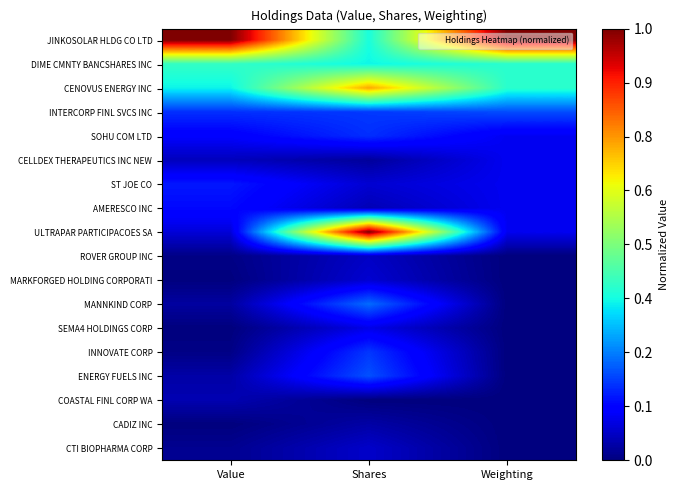

Reading right to left, transcribe all the data shown in this chart.

JINKOSOLAR HLDG CO LTD: Weighting=1.0	Shares=0.4	Value=1.0
DIME CMNTY BANCSHARES INC: Weighting=0.4	Shares=0.4	Value=0.4
CENOVUS ENERGY INC: Weighting=0.4	Shares=0.7	Value=0.4
INTERCORP FINL SVCS INC: Weighting=0.2	Shares=0.2	Value=0.2
SOHU COM LTD: Weighting=0.1	Shares=0.2	Value=0.1
CELLDEX THERAPEUTICS INC NEW: Weighting=0.1	Shares=0.0	Value=0.1
ST JOE CO: Weighting=0.1	Shares=0.1	Value=0.1
AMERESCO INC: Weighting=0.1	Shares=0.0	Value=0.1
ULTRAPAR PARTICIPACOES SA: Weighting=0.1	Shares=1.0	Value=0.1
ROVER GROUP INC: Weighting=0.0	Shares=0.1	Value=0.0
MARKFORGED HOLDING CORPORATI: Weighting=0.0	Shares=0.1	Value=0.0
MANNKIND CORP: Weighting=0.0	Shares=0.2	Value=0.0
SEMA4 HOLDINGS CORP: Weighting=0.0	Shares=0.1	Value=0.0
INNOVATE CORP: Weighting=0.0	Shares=0.2	Value=0.0
ENERGY FUELS INC: Weighting=0.0	Shares=0.2	Value=0.0
COASTAL FINL CORP WA: Weighting=0.0	Shares=0.0	Value=0.0
CADIZ INC: Weighting=0.0	Shares=0.0	Value=0.0
CTI BIOPHARMA CORP: Weighting=0.0	Shares=0.1	Value=0.0